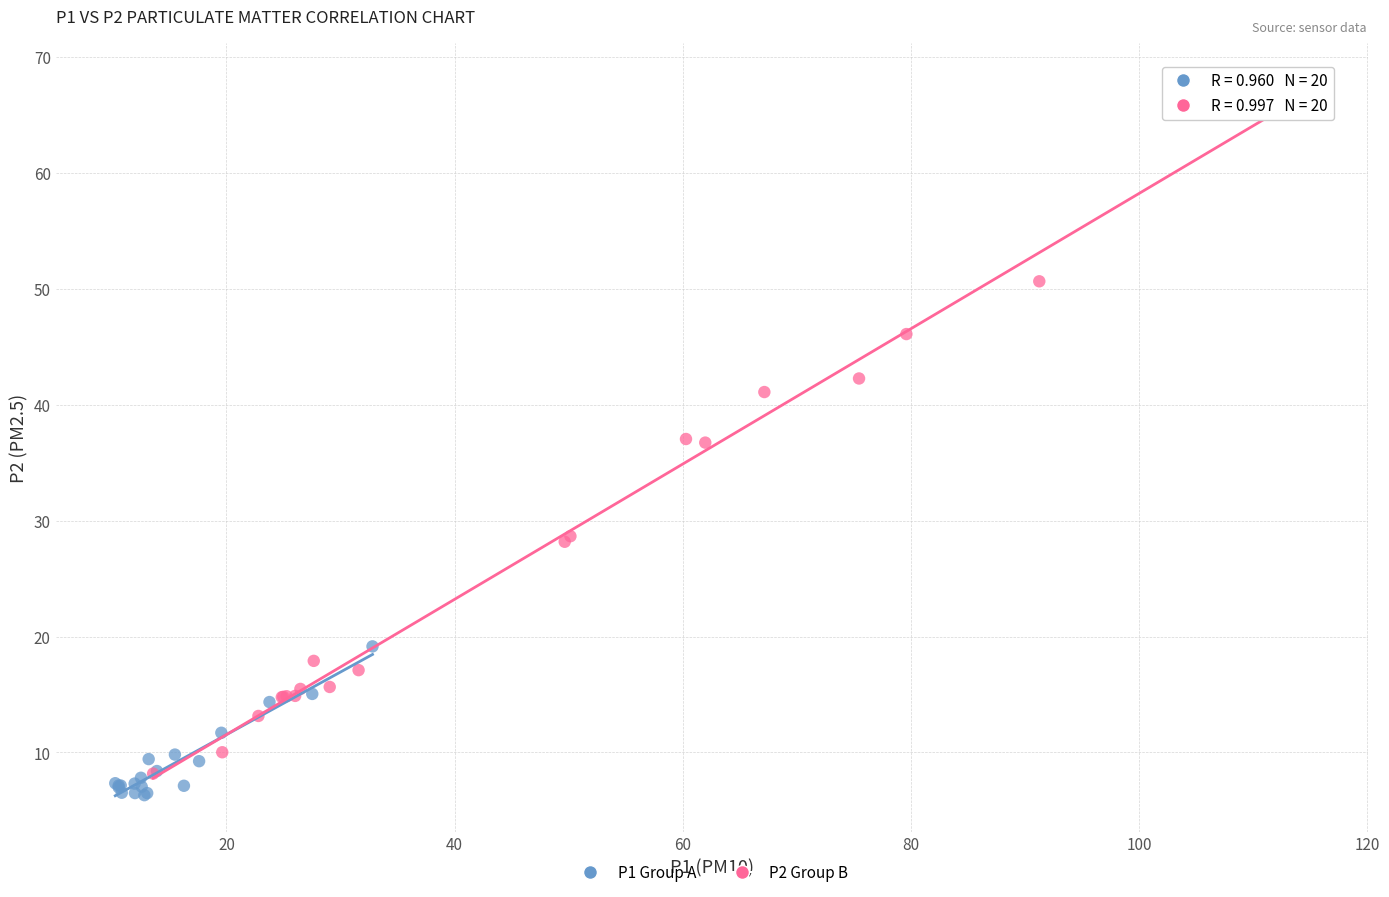

Which series has the widest spread of Y values?

P2 Group B